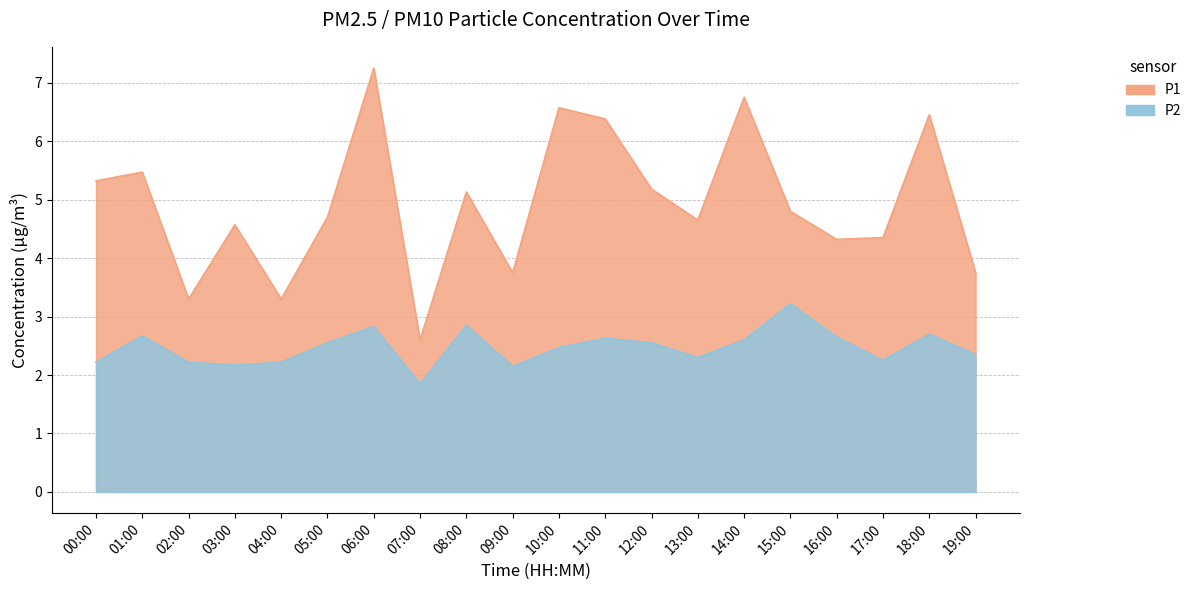

What is the total value across all series at 01:00?

8.1